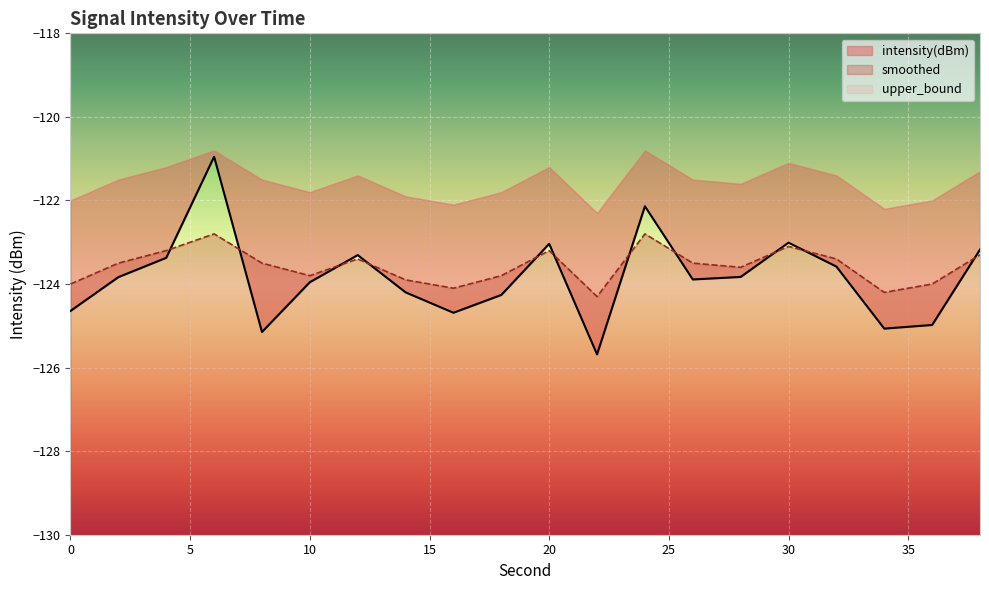

How many times do intensity(dBm) and smoothed cross each other?

11